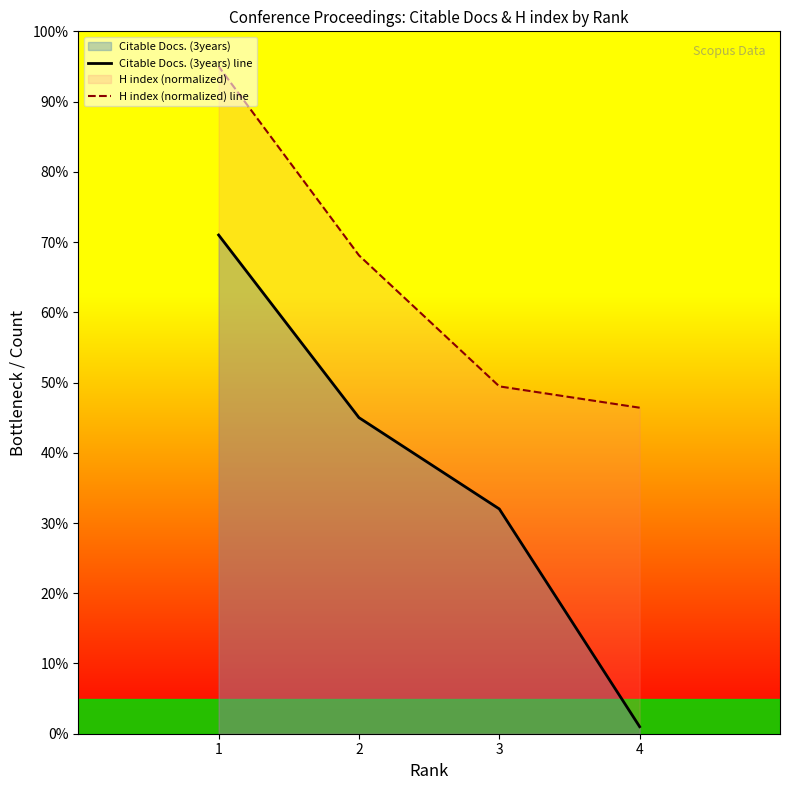

Which has a higher value, 4 or 3?

3